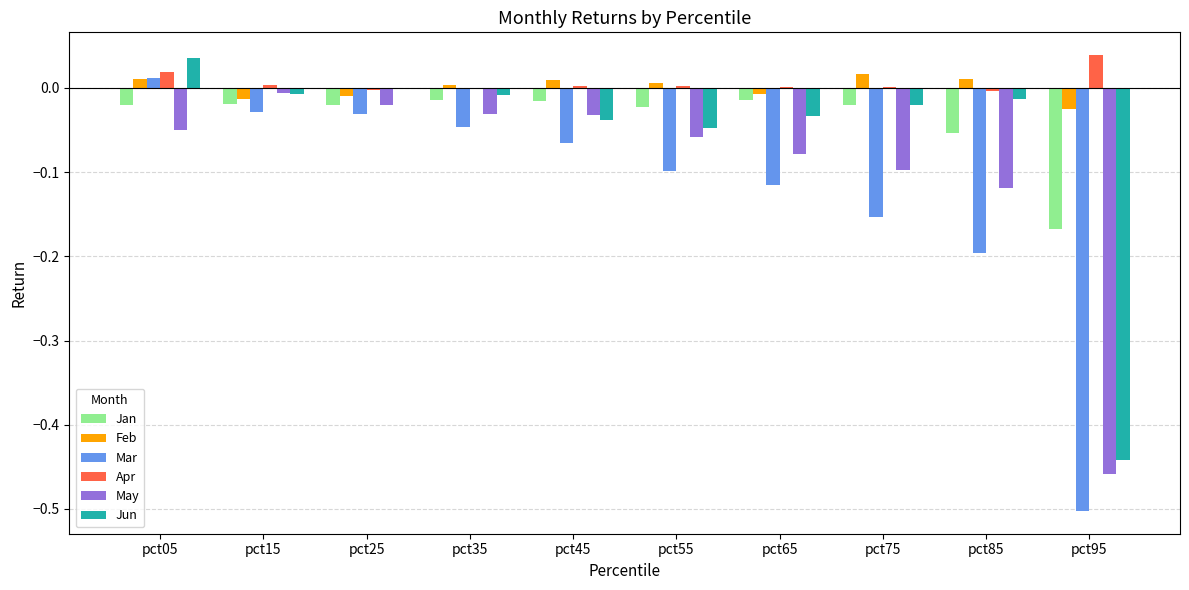

Is the value of Apr at pct85 greater than the value of Jun at pct45?

Yes